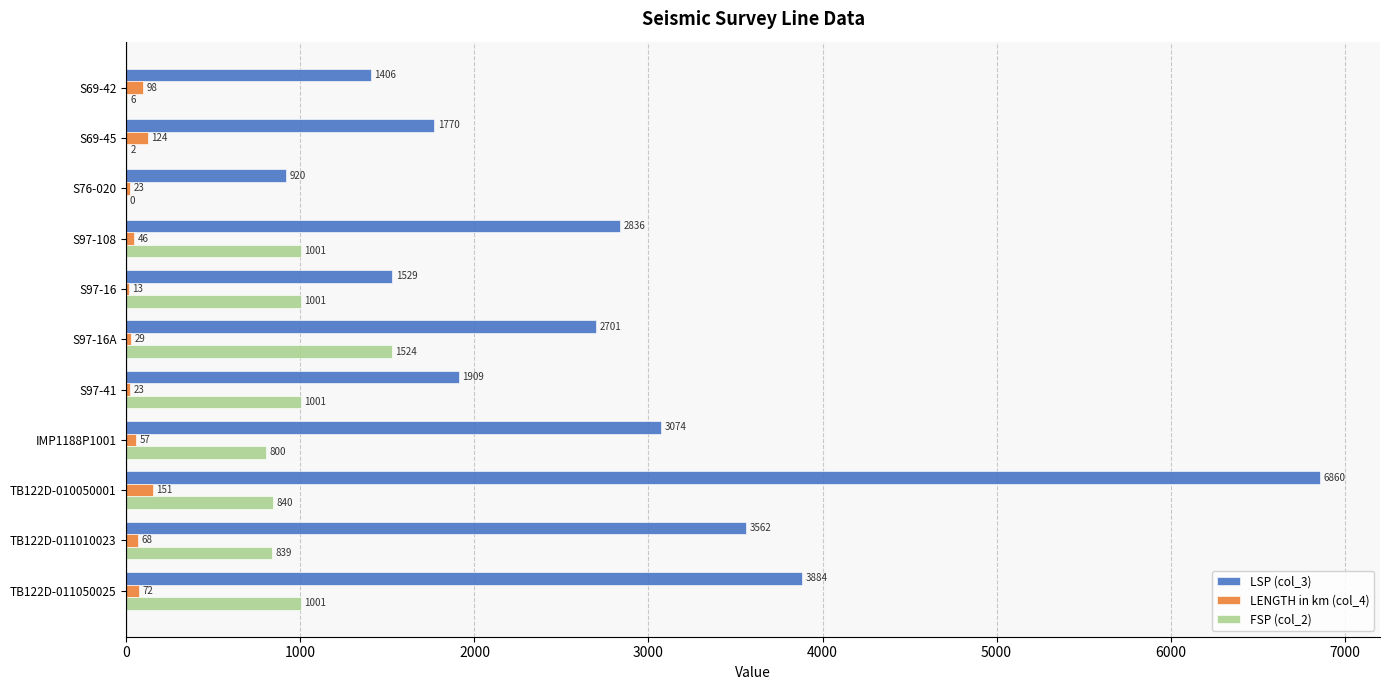

Where is LSP (col_3) nearest to the value 3890?

TB122D-011050025